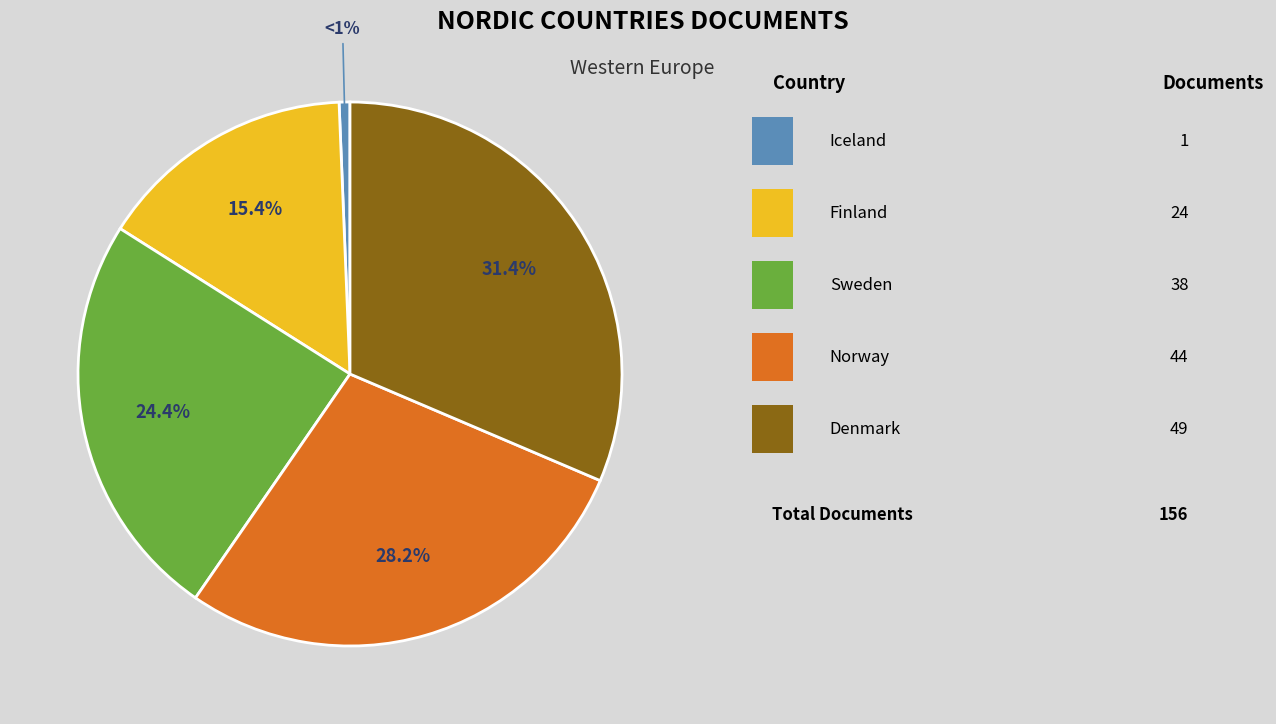

Count the number of slices in the pie.

5